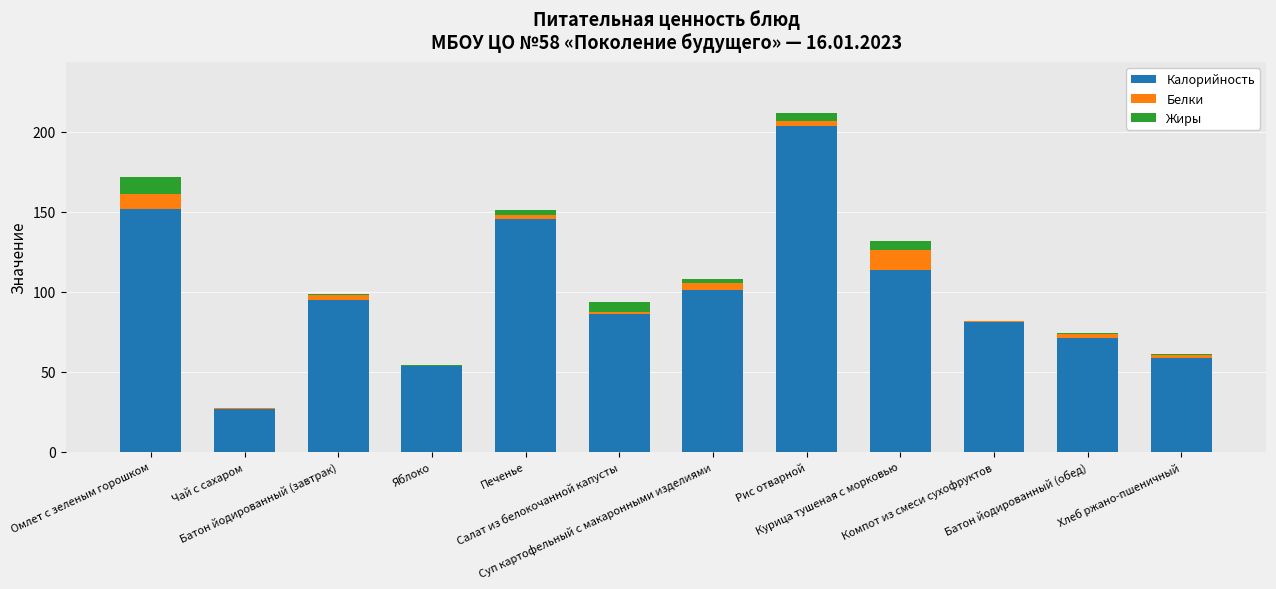

What is the maximum value for Калорийность?

203.5